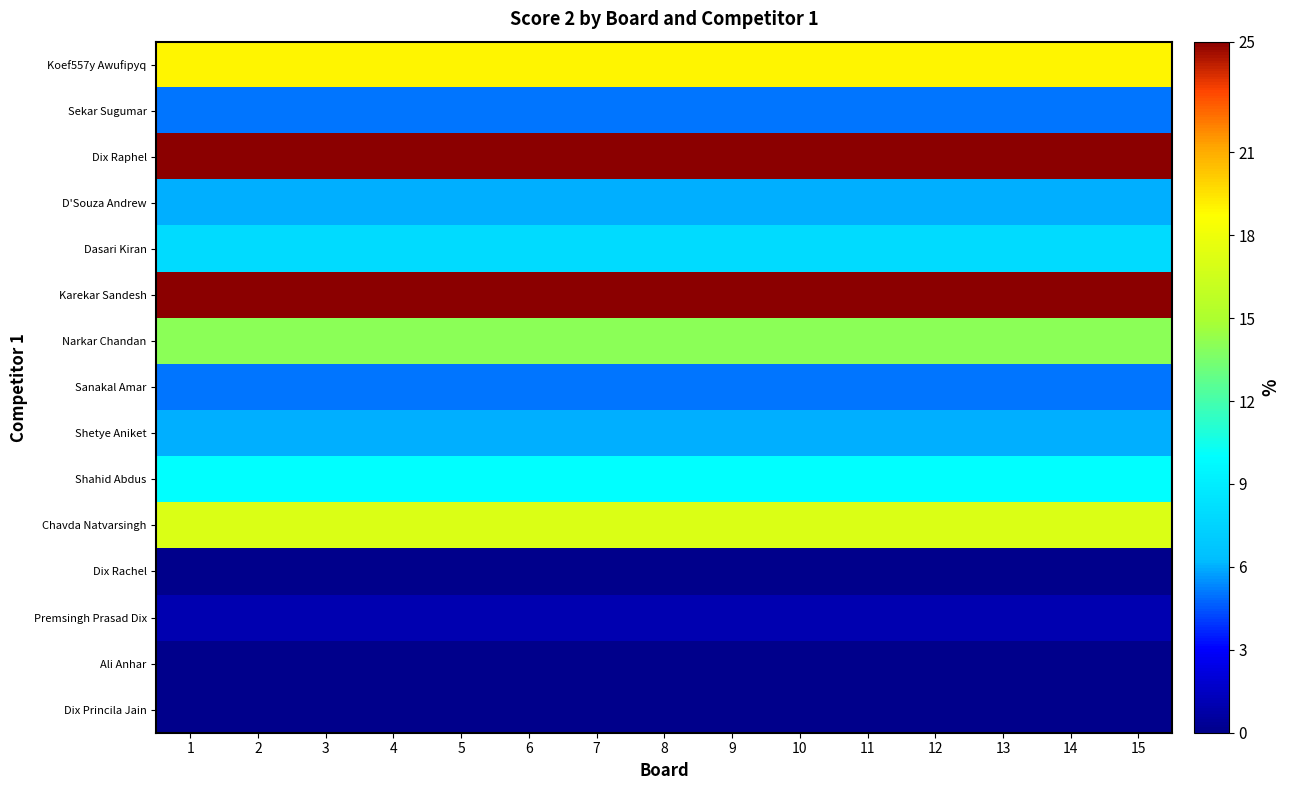

Rank the series by their maximum value, from highest to lowest.

Dix Raphel, Karekar Sandesh, Koef557y Awufipyq, Chavda Natvarsingh, Narkar Chandan, Shahid Abdus, Dasari Kiran, D'Souza Andrew, Shetye Aniket, Sekar Sugumar, Sanakal Amar, Premsingh Prasad Dix, Dix Rachel, Ali Anhar, Dix Princila Jain